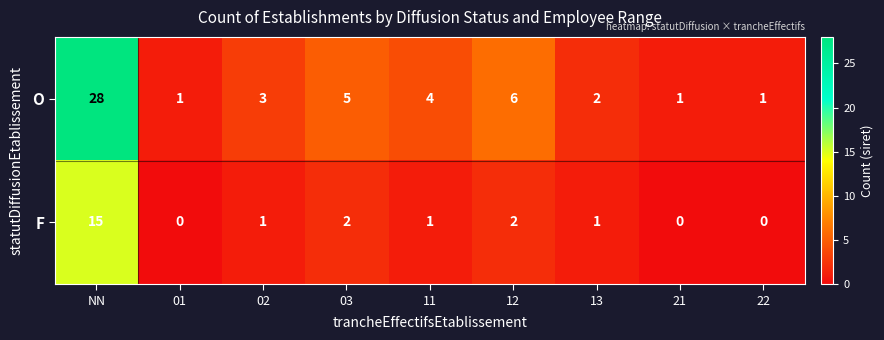

Rank the series by their average value, from highest to lowest.

O, F